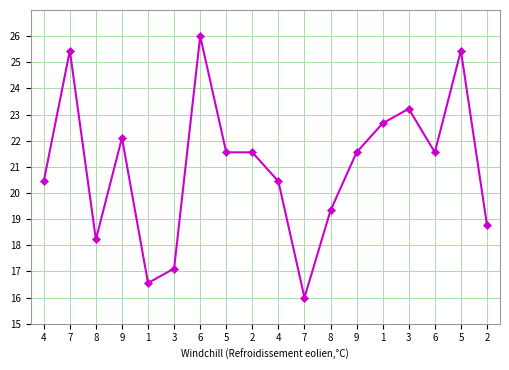

The value at 6 is 30.7. True or false?

False